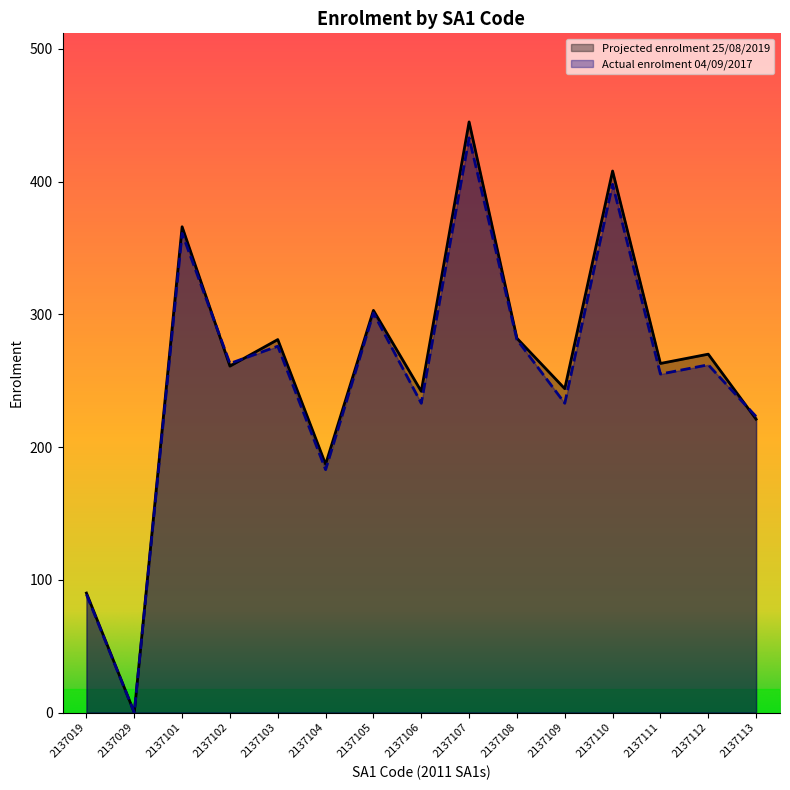

At 2137107, list the series in order from smallest to largest.

Actual enrolment 04/09/2017, Projected enrolment 25/08/2019